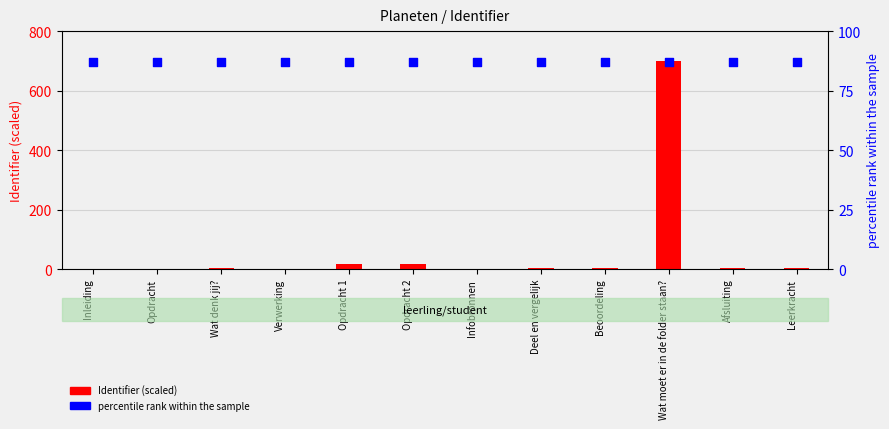

What are all the series names shown in the legend?

Identifier (scaled), percentile rank within the sample